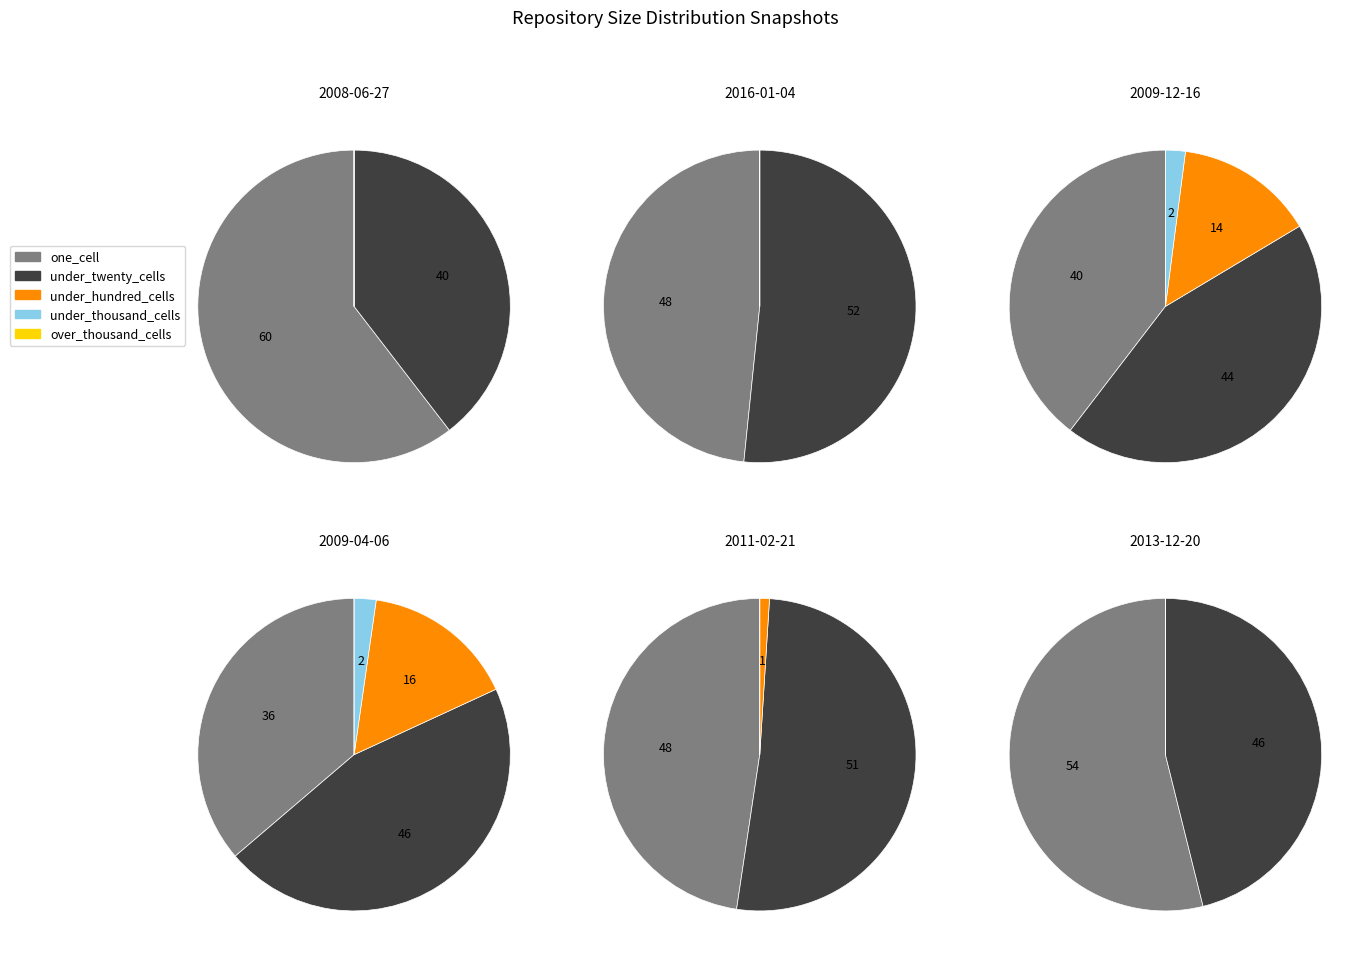

True or false: 2011-02-21 accounts for 0% of the total.

True